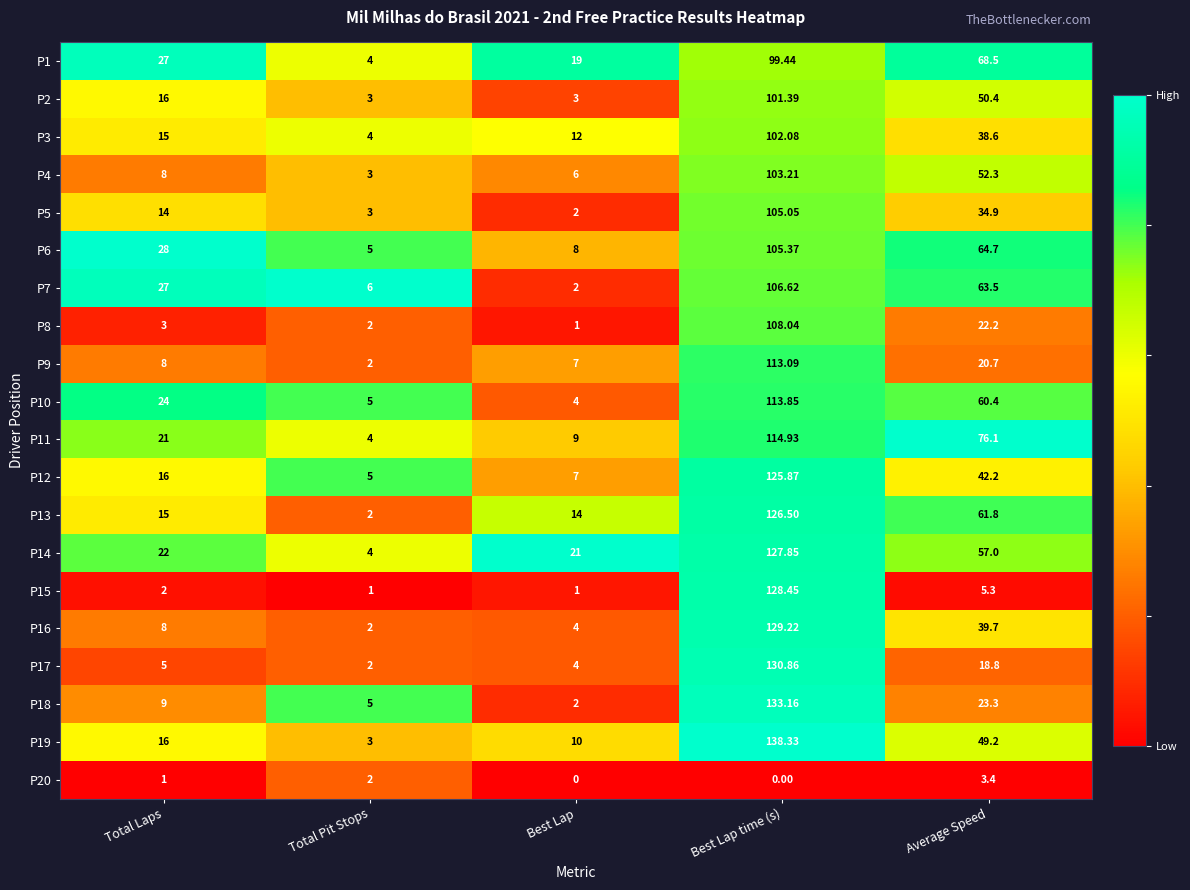

Where is P20 nearest to the value 1?

Total Laps